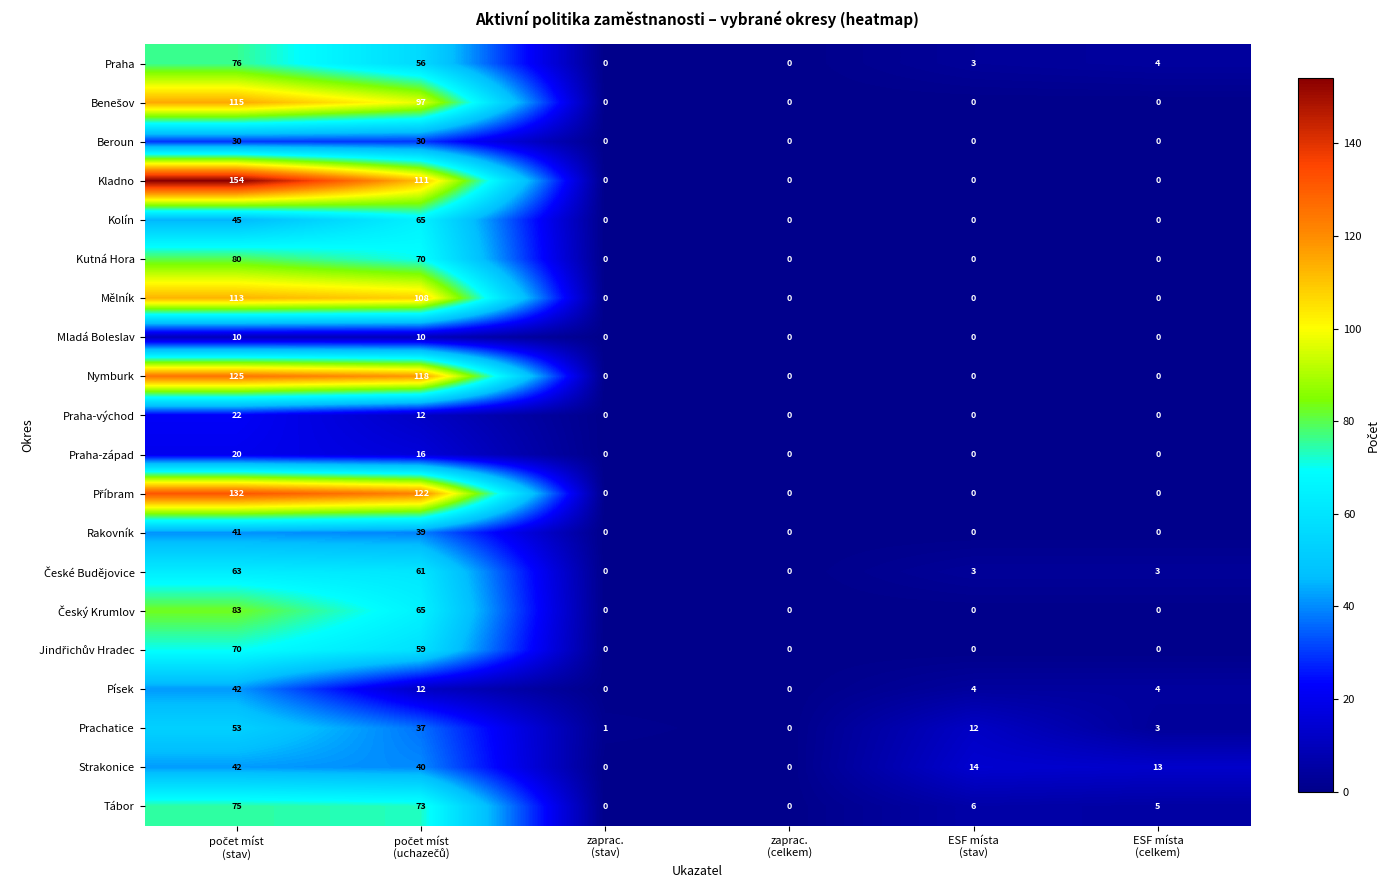

Which series has the largest range (max minus min)?

Kladno